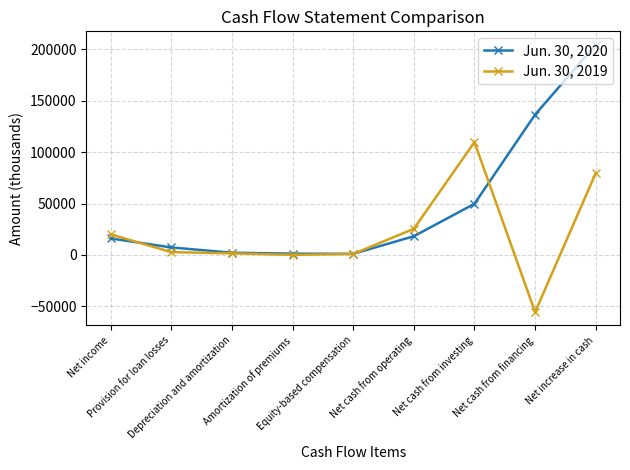

What is the sum of all Jun. 30, 2020 values?

437025